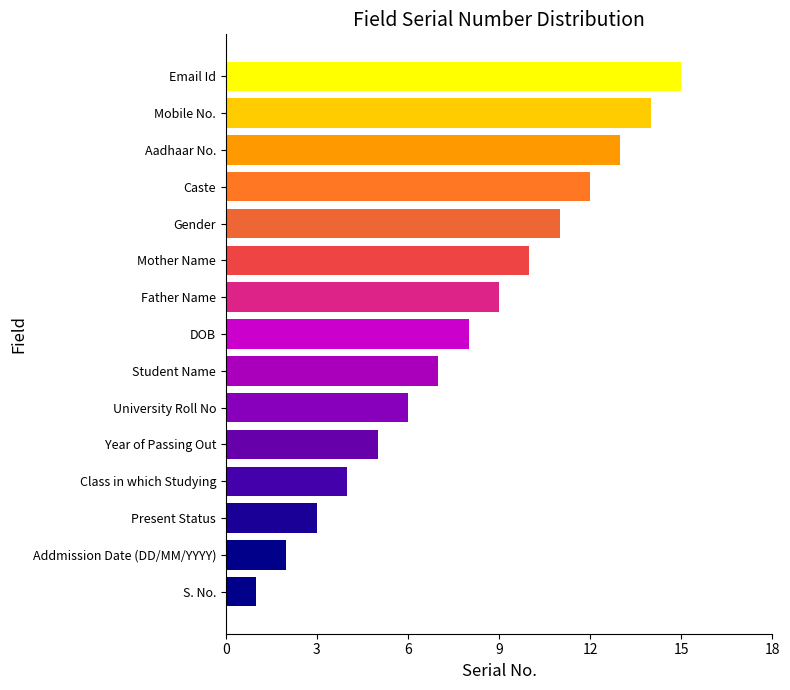

What is the approximate value at Present Status?

3